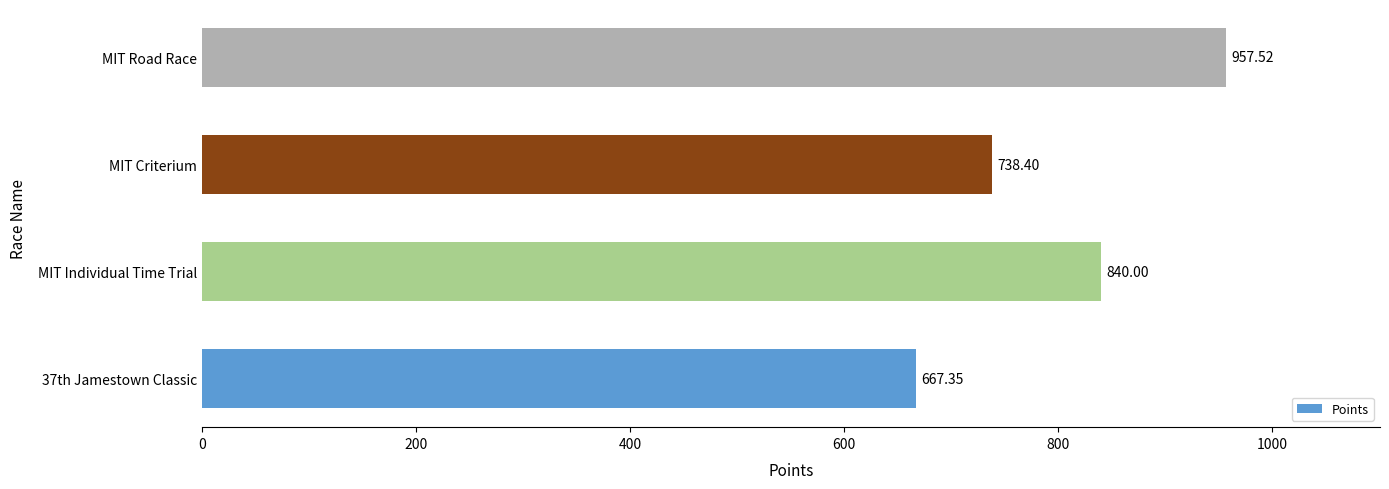

Does the chart contain any negative values?

No